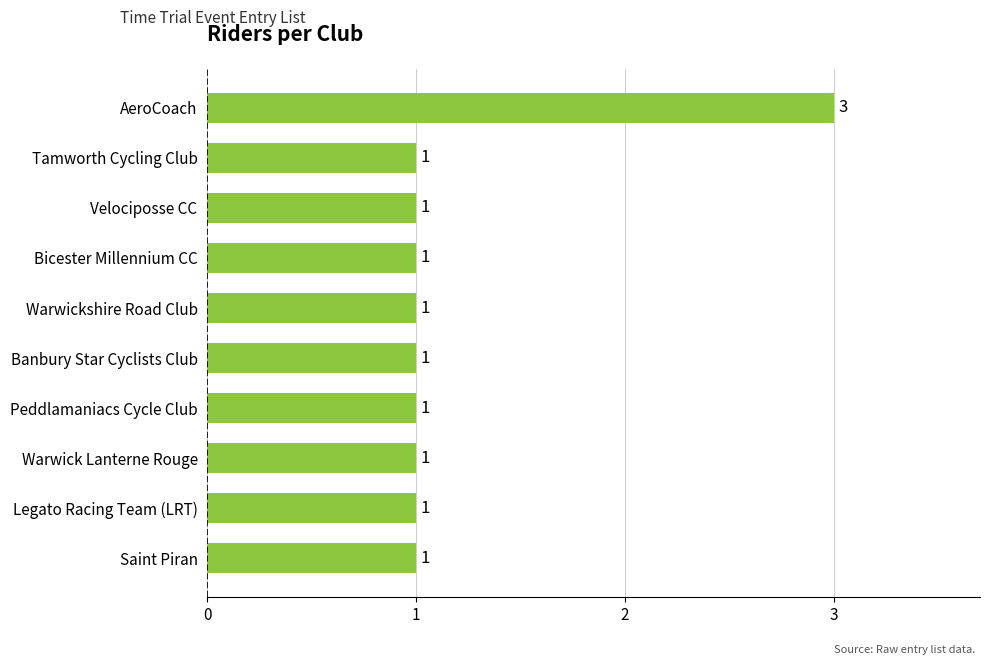

What is the smallest value displayed?

1